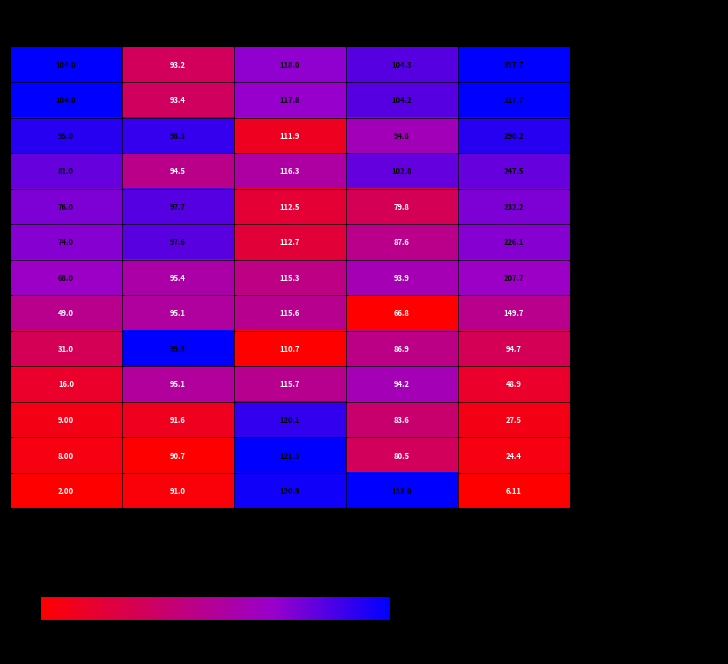

At Best Speed (km/h), list the series in order from largest to smallest.

- #148 Ymagava, - #11 Barbosa, - #219 Barbirato, - #98 Donner/Ymagava/Matheus, - #101 Romeira/Romeira, - #22 D.Silva/Mussi/L.Mussi, - #45 Tizzot, - #555 L.Mussi/D.Silva/Barros, - #20 Ranieri/Mendes/Romano, - #48 Beltran/Montazzoli, - #05 Moreira/Rosin, - #12 Filho/Ferro/Domingos, - #21 Val/Bonesi/Generoso